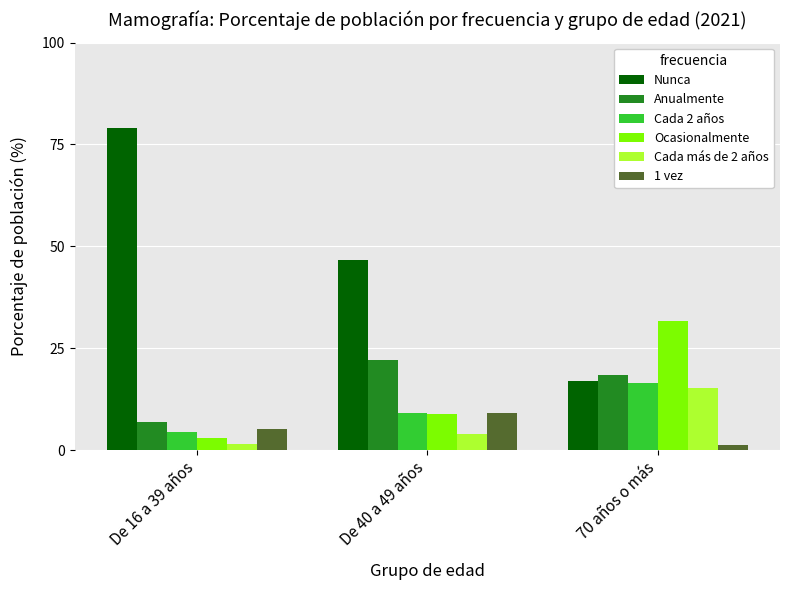

Is the value of Anualmente at De 40 a 49 años greater than the value of Ocasionalmente at 70 años o más?

No